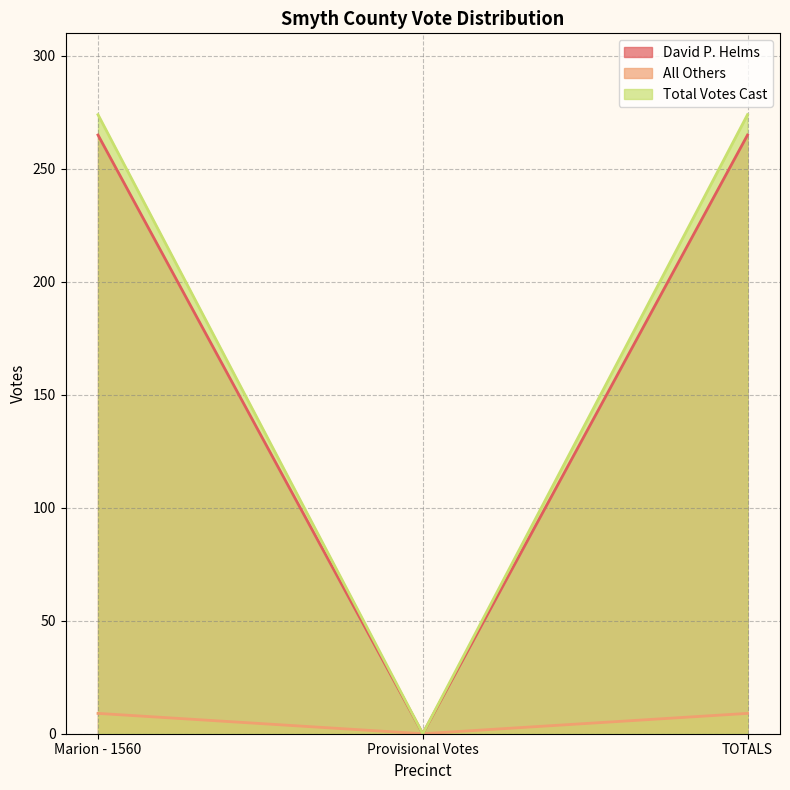

How many Total Votes Cast values are between 0 and 274?

3